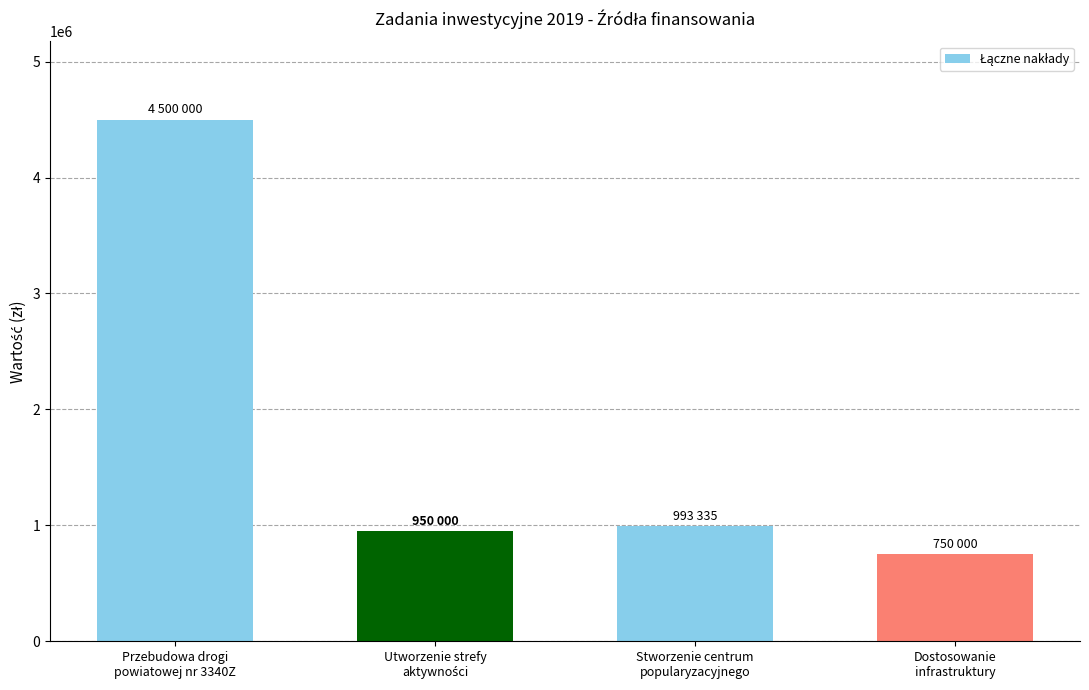

How many bars are there in total?

4